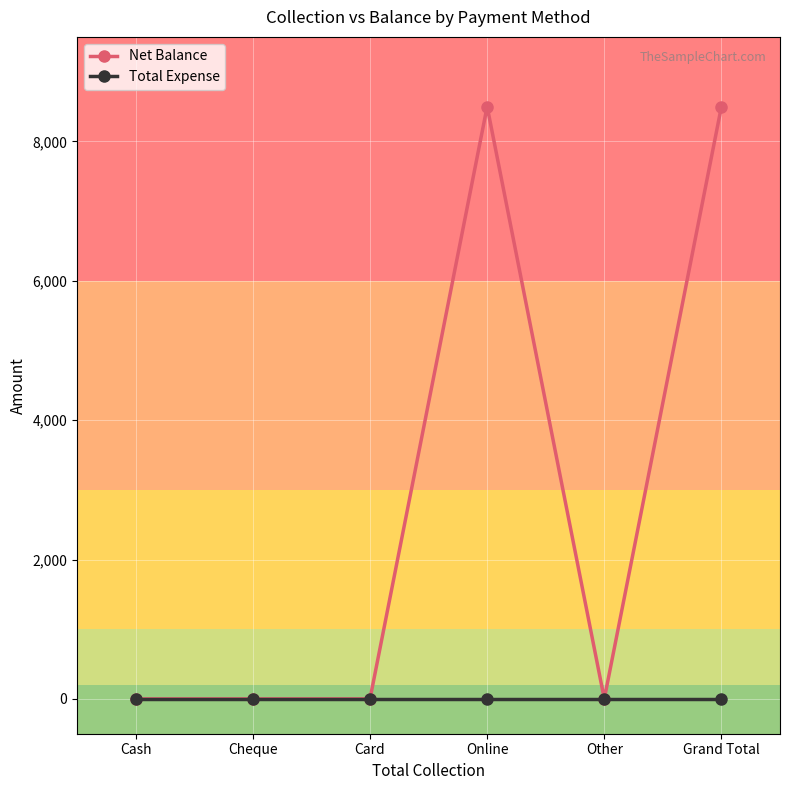

List the series in order of their peak value, highest first.

Net Balance, Total Expense